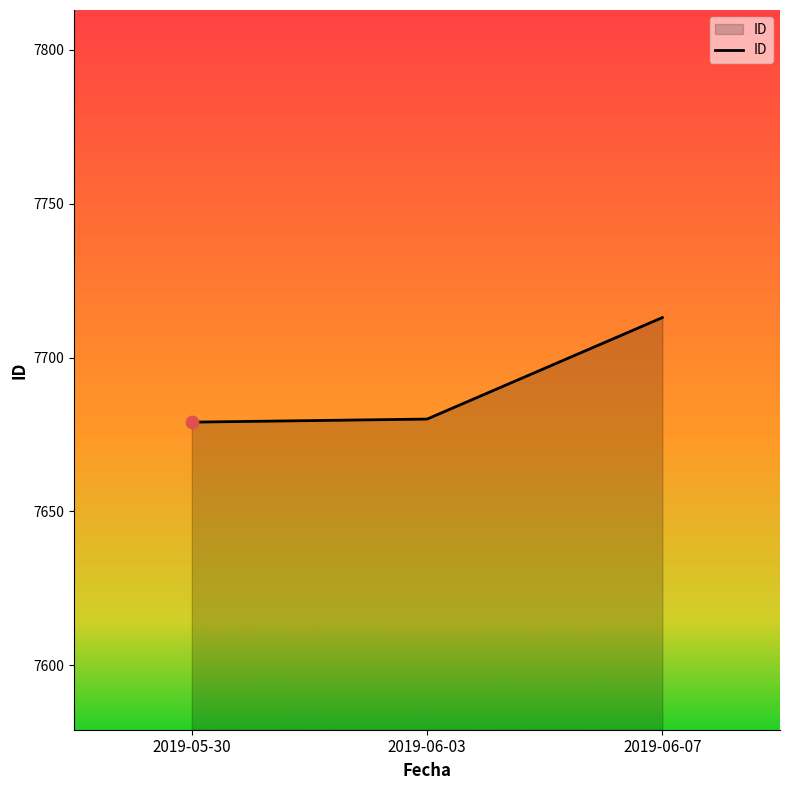

What is the ratio of the value at 2019-06-07 to the value at 2019-06-03?

1.0